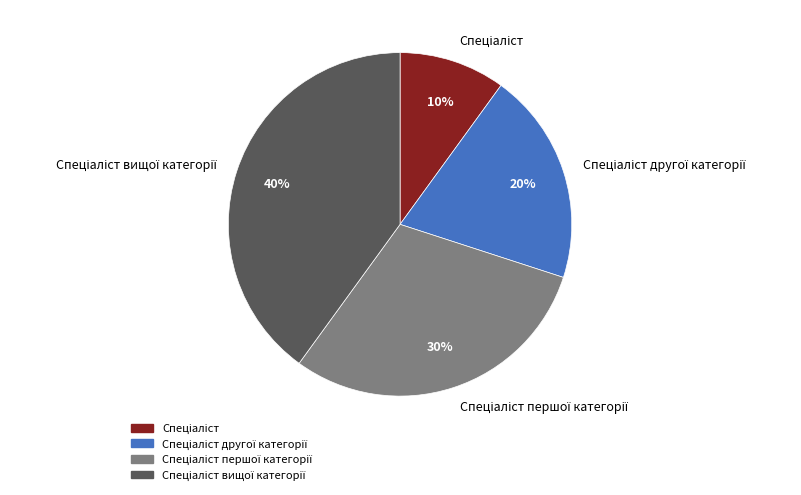

To the nearest percent, what is the average slice percentage?

25%